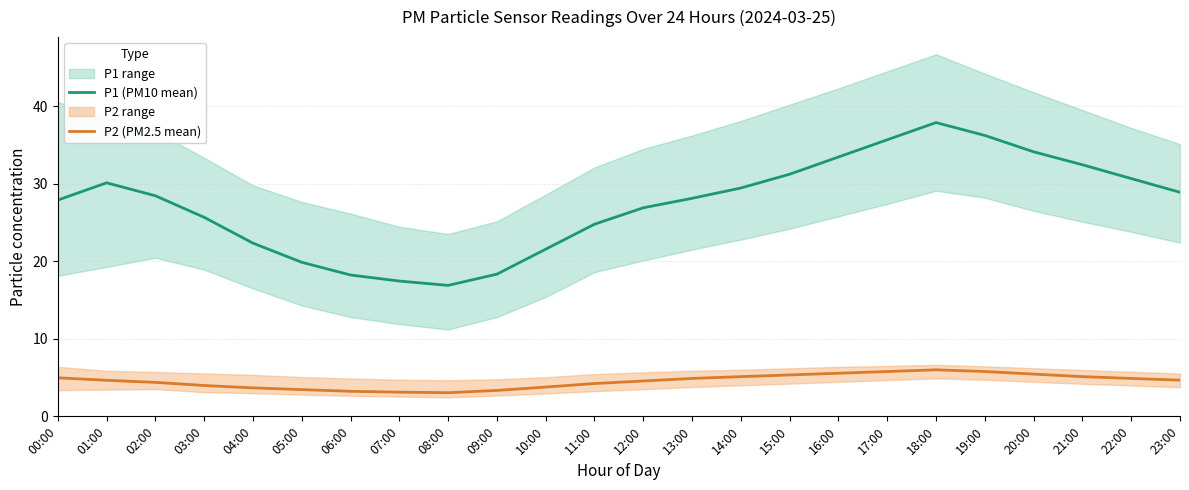

What is the maximum value for P1 (PM10 mean)?

37.9